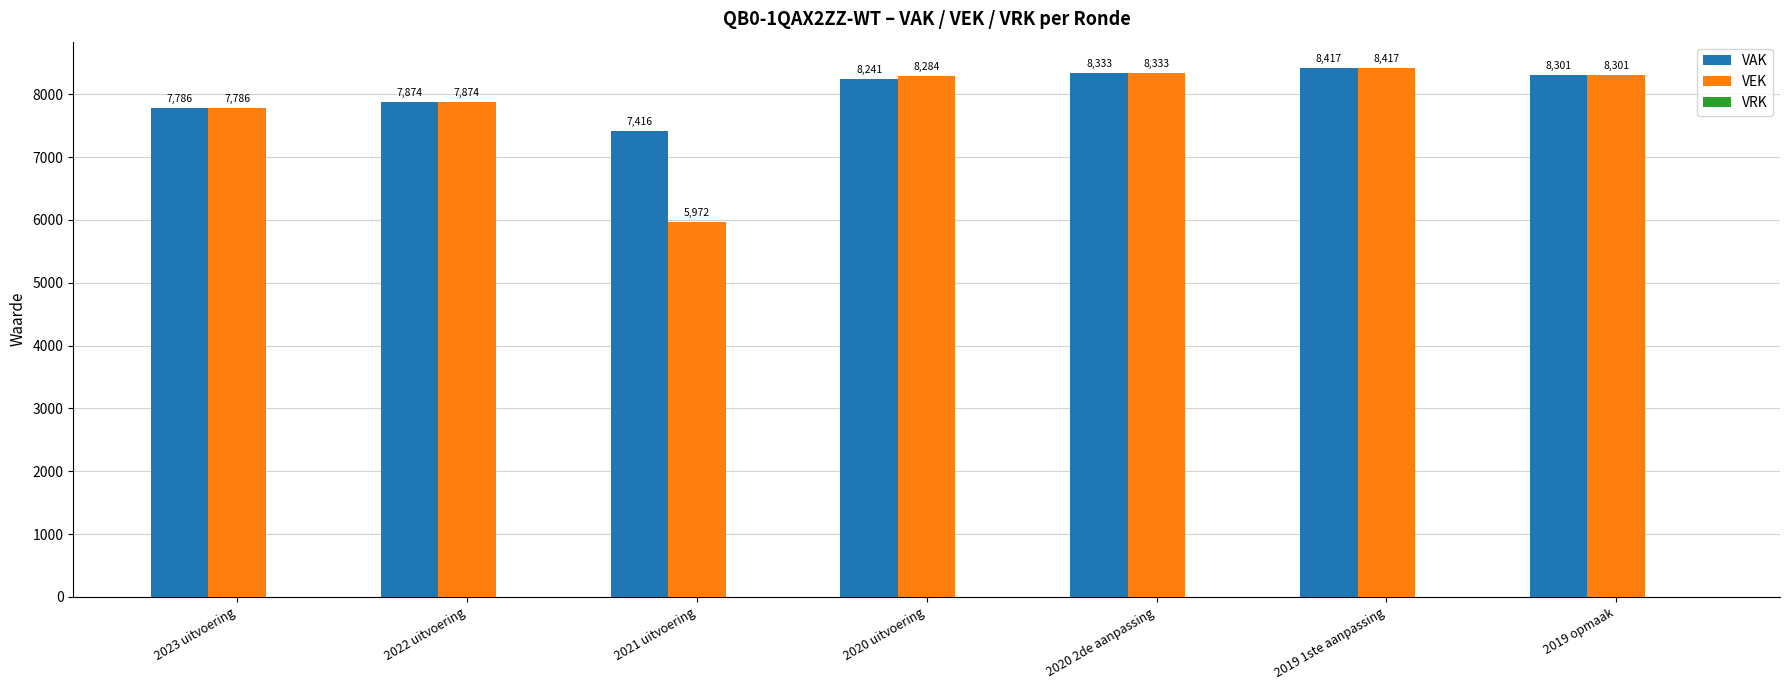

What is the label of the 3rd bar from the right?

2020 2de aanpassing